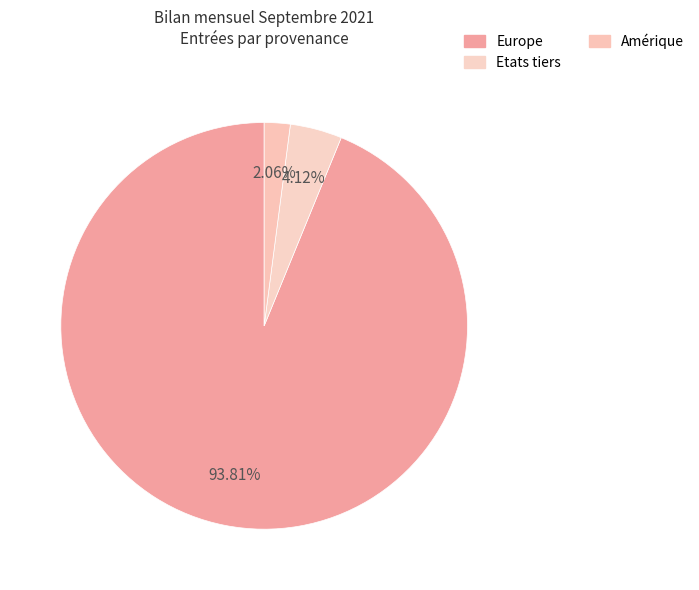

Count the number of slices in the pie.

3